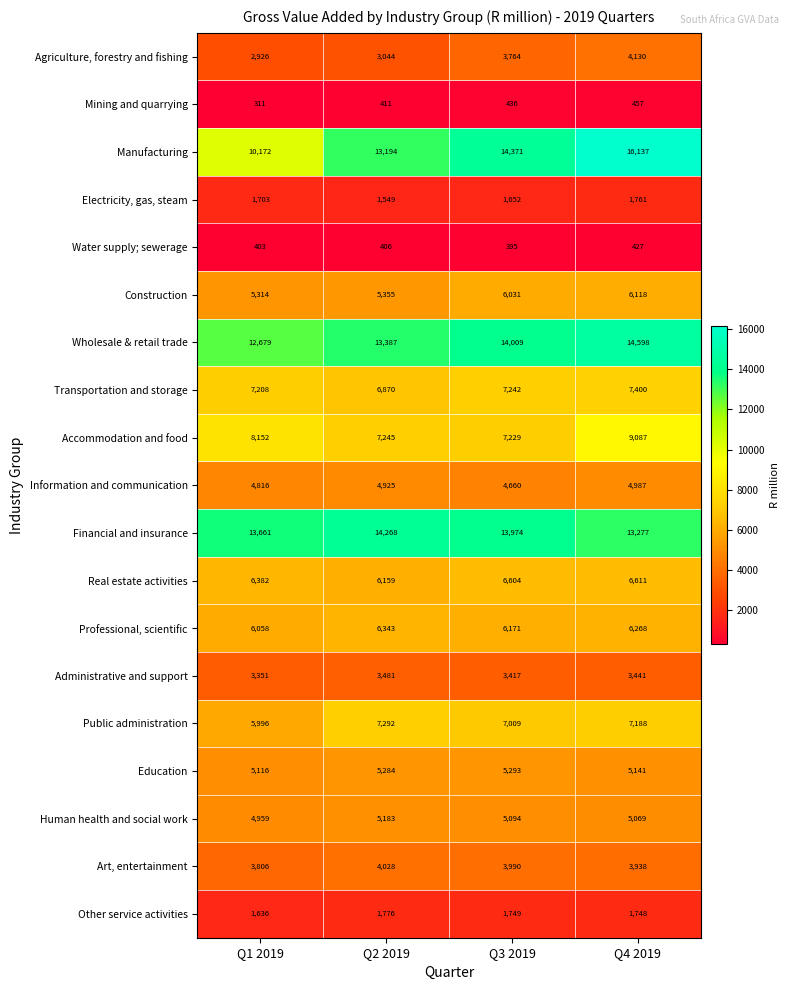

What is the difference between the maximum and minimum values in the Agriculture, forestry and fishing series?

1204